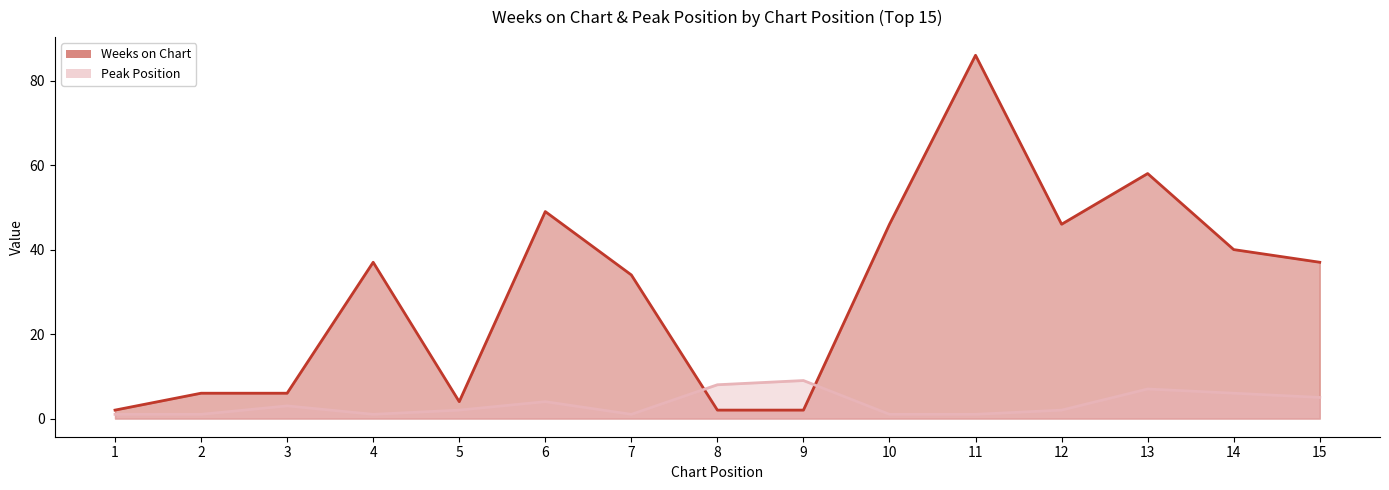

After their last crossing, which series has the higher values: Weeks on Chart or Peak Position?

Weeks on Chart